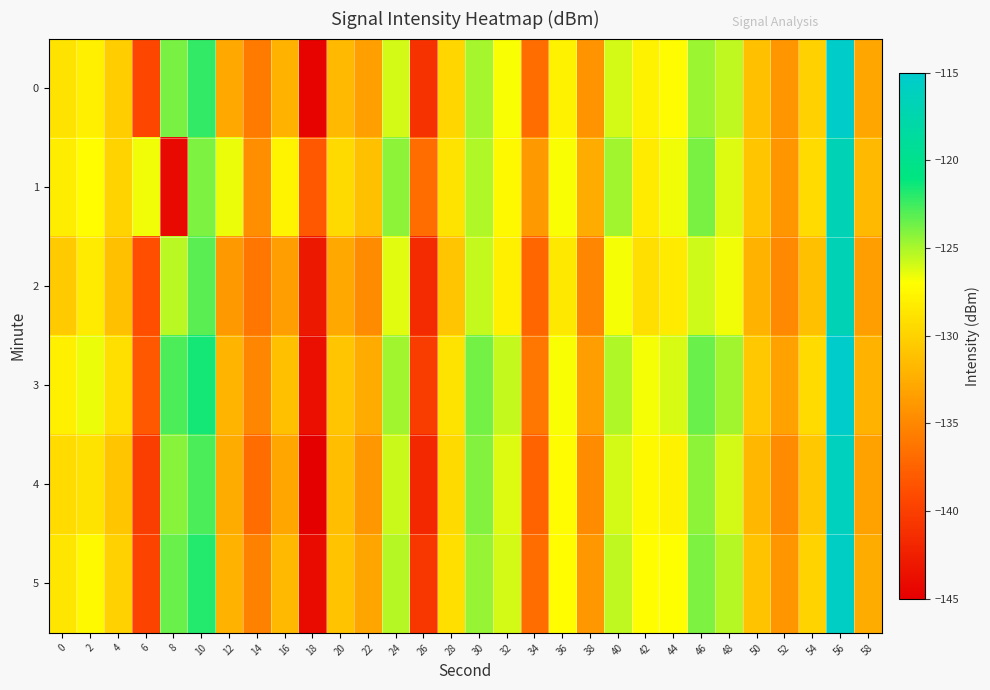

Which series has the largest total across all categories?

1